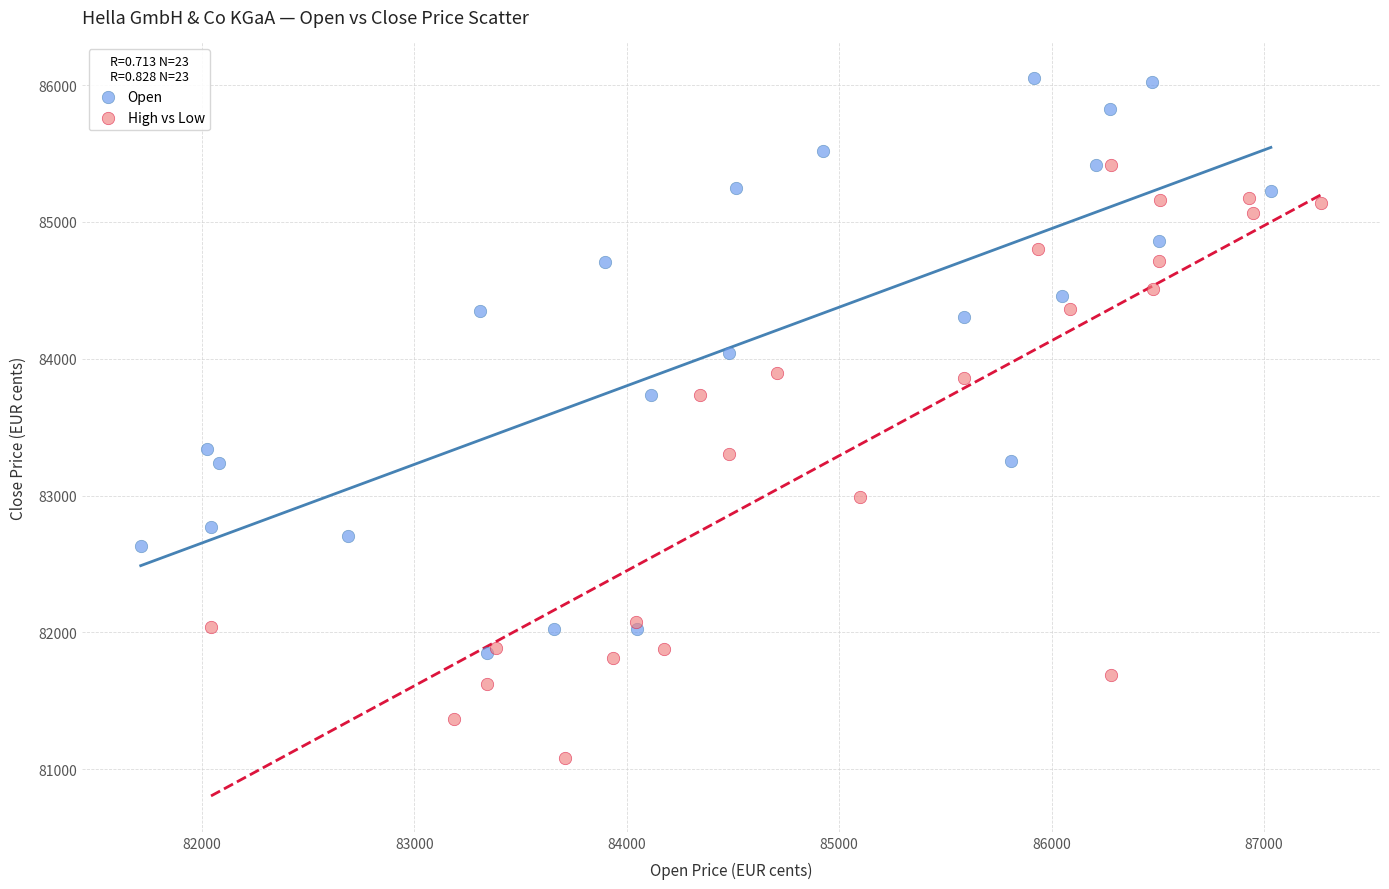

Which series contains the highest Y value?

Open